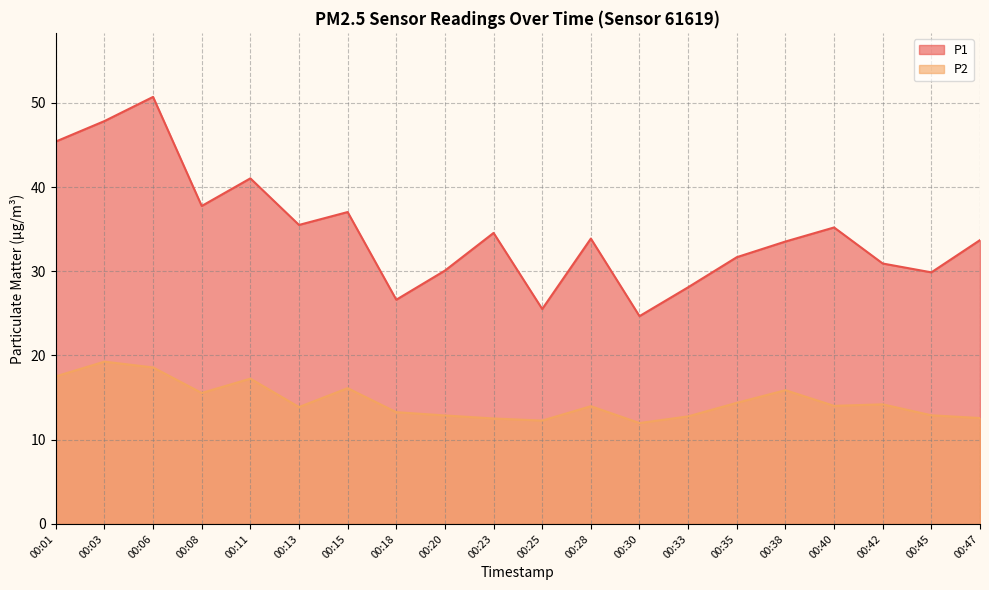

The value of P2 at 00:47 is 21.1. True or false?

False